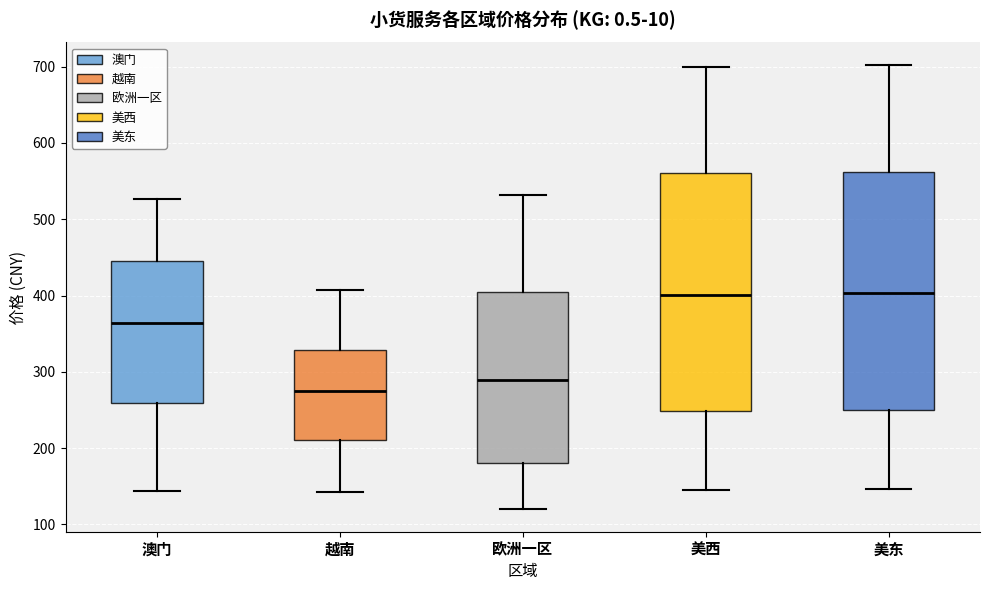

Which box's median line is the lowest?

越南